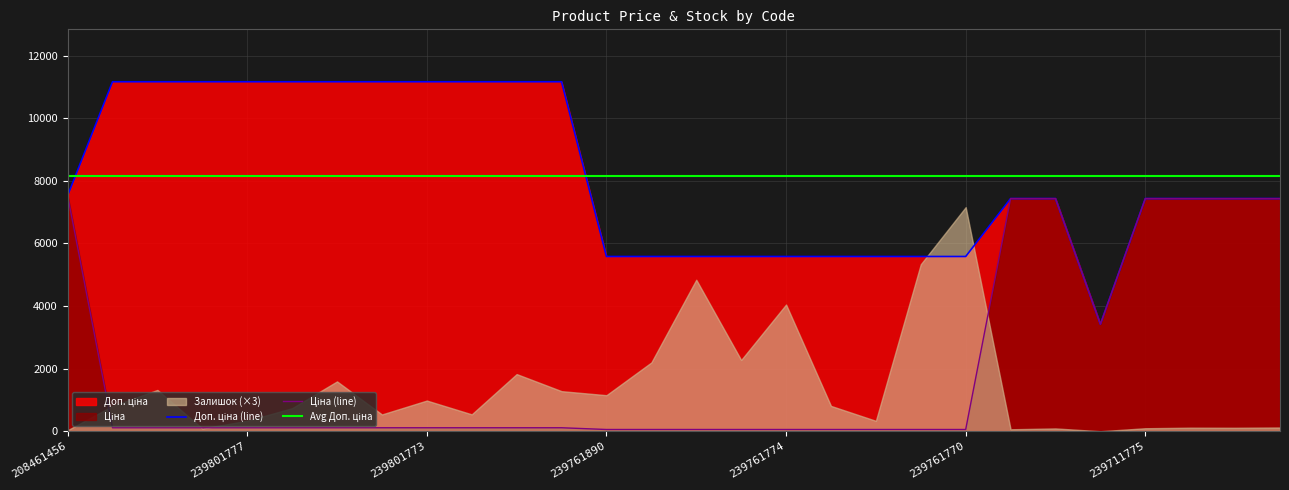

At which category is the sum across all series the highest?

208461456